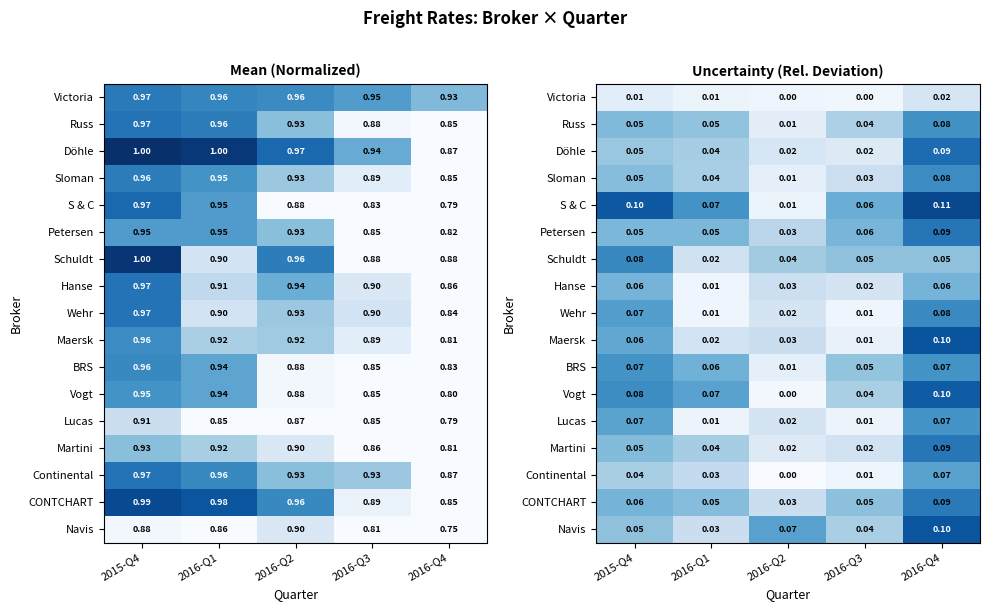

At which category is the sum across all series the highest?

2016-Q4